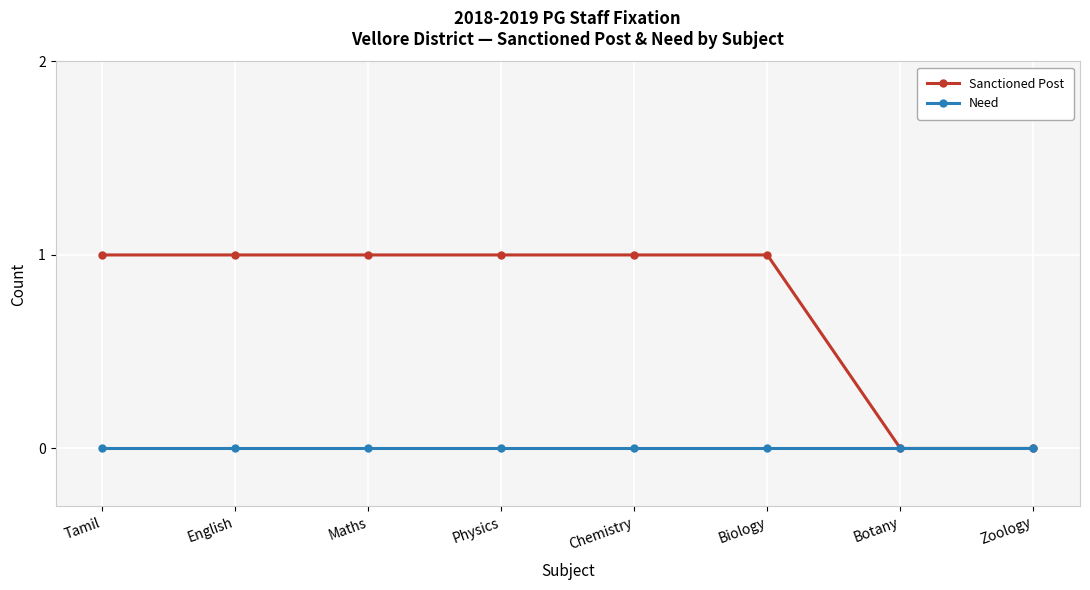

True or false: Sanctioned Post has a value of 1 at Physics.

True